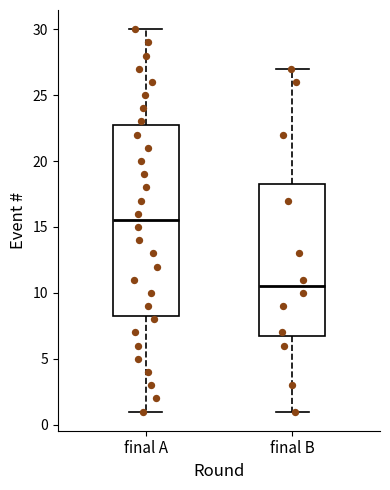

Reading left to right, read every box against the y-axis: the position of its median line, the range the box covers, and the ends of its whiskers. The values are not printed on the chart, so give them approximately, as read against the axis.

final A: median 15.5, box 8.5 to 23.0, whiskers 1.0 to 30.0
final B: median 10.5, box 7.0 to 18.5, whiskers 1.0 to 27.0